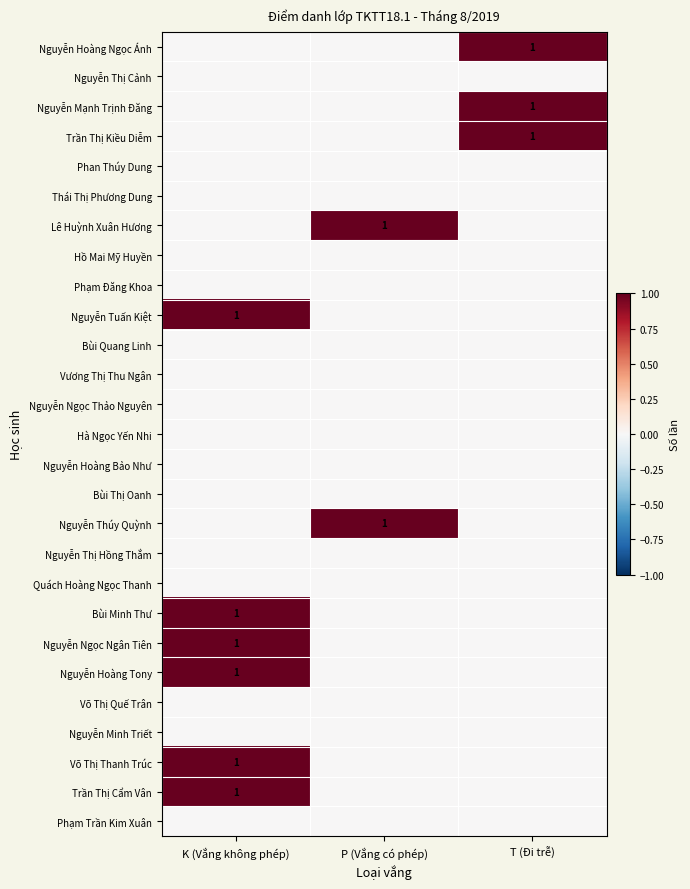

True or false: Bùi Minh Thư has a value of 1 at K (Vắng không phép).

True